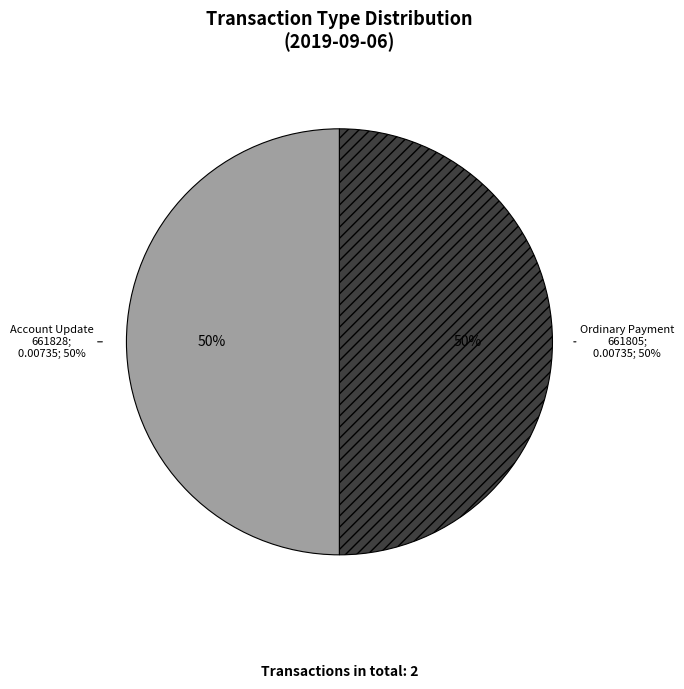

Which slice is the smallest?

Account Update (661828)